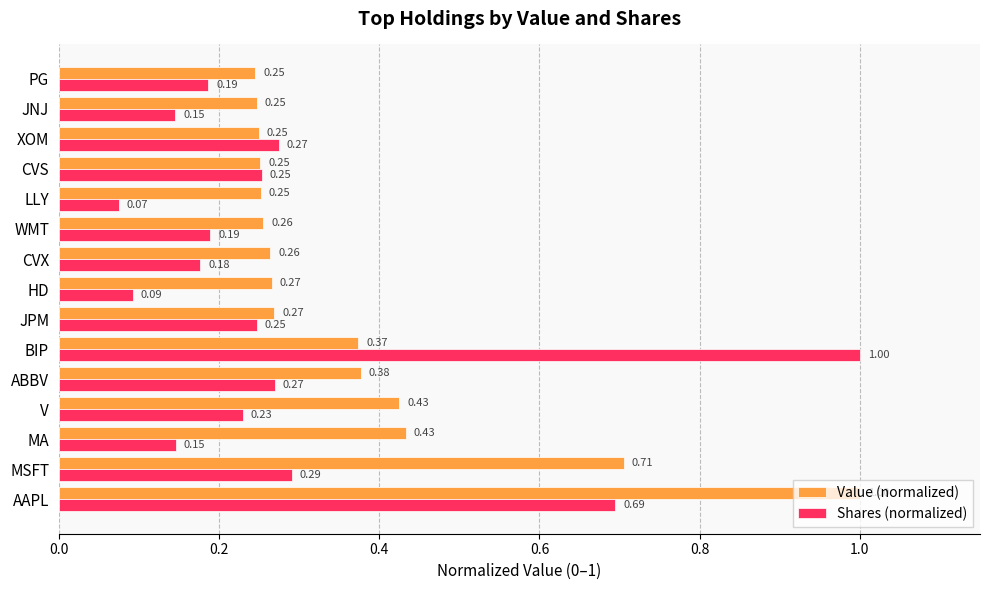

Which series has the largest total across all categories?

Value (normalized)